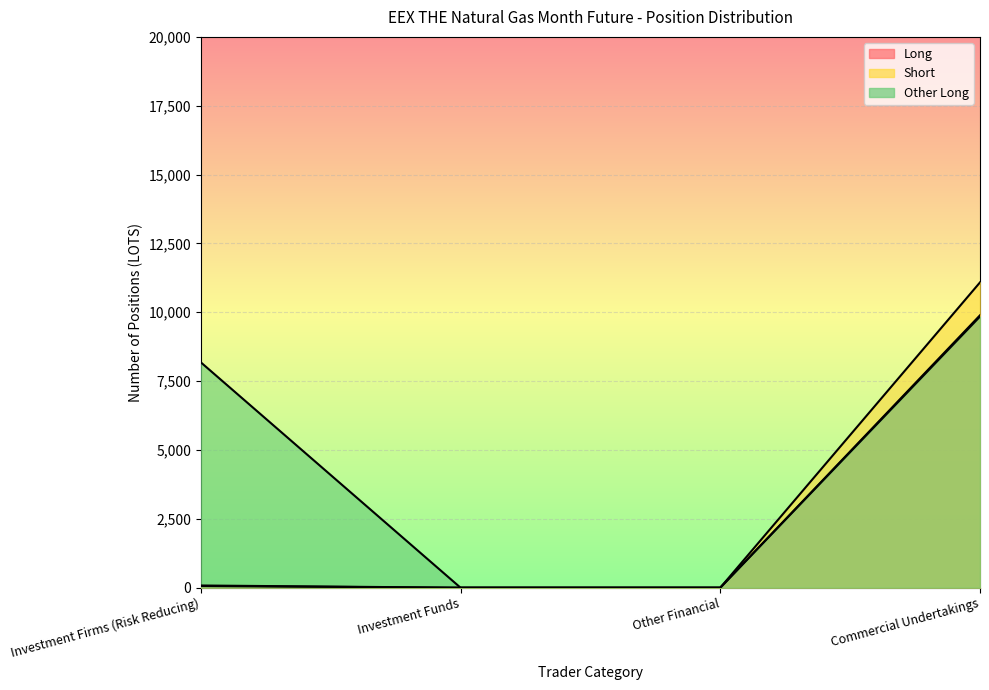

Between Investment Funds and Investment Firms (Risk Reducing), which is larger?

Investment Firms (Risk Reducing)